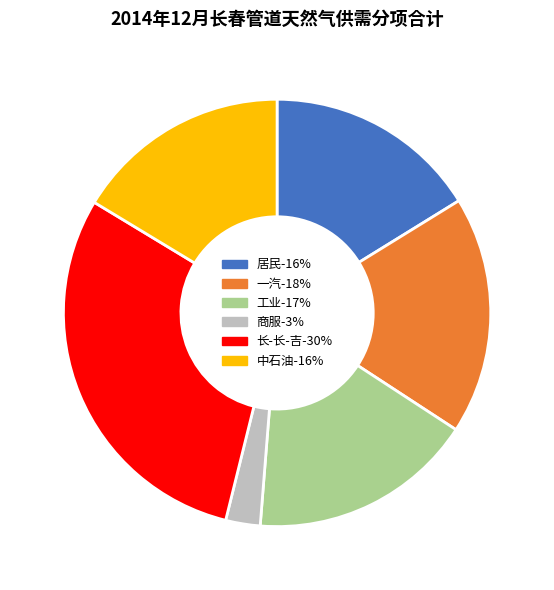

Between 一汽 and 商服, which is larger?

一汽